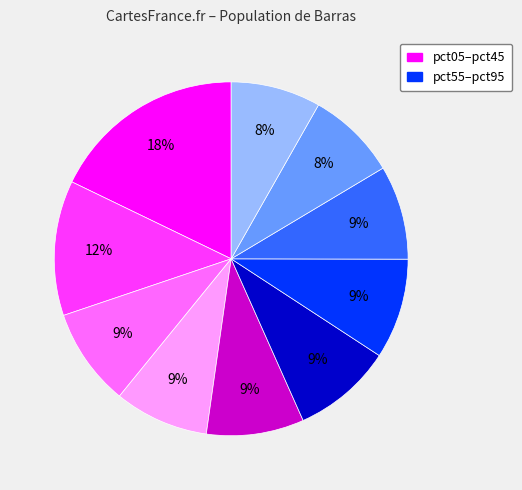

To the nearest percent, what is the difference between the largest and smallest slice percentages?

10%